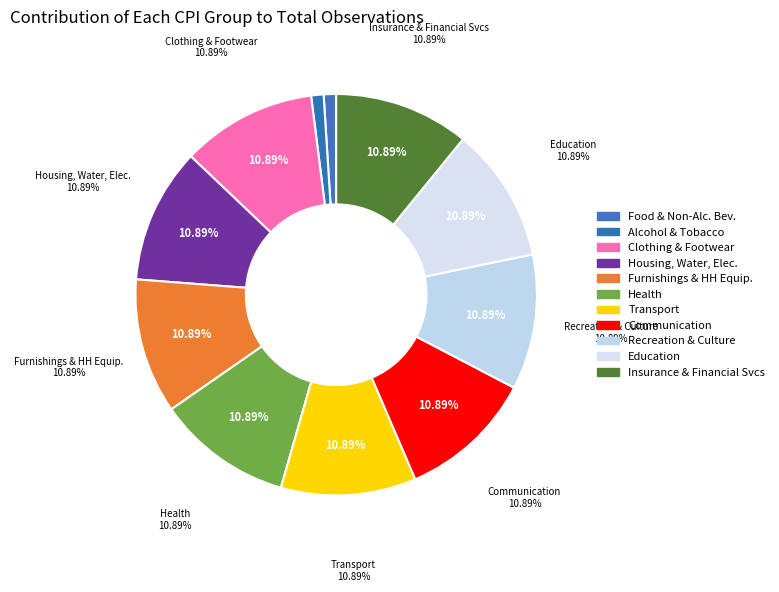

Is Health the majority of the pie?

No